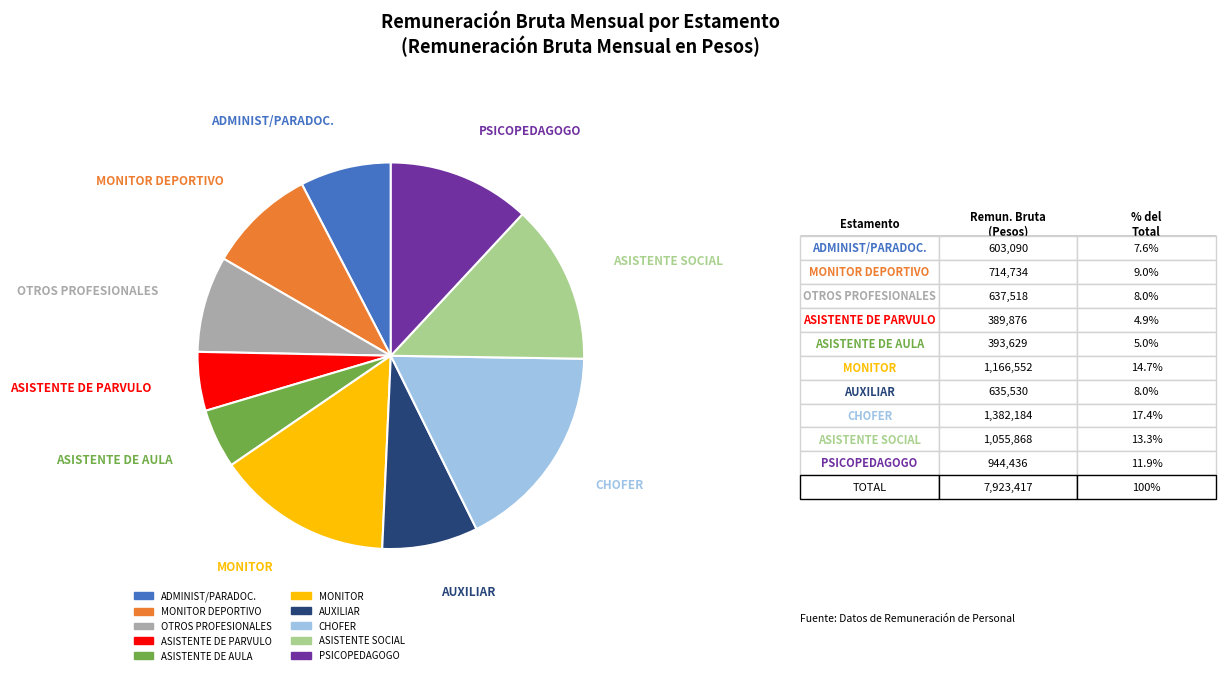

Is there any slice that represents more than half of the pie?

No